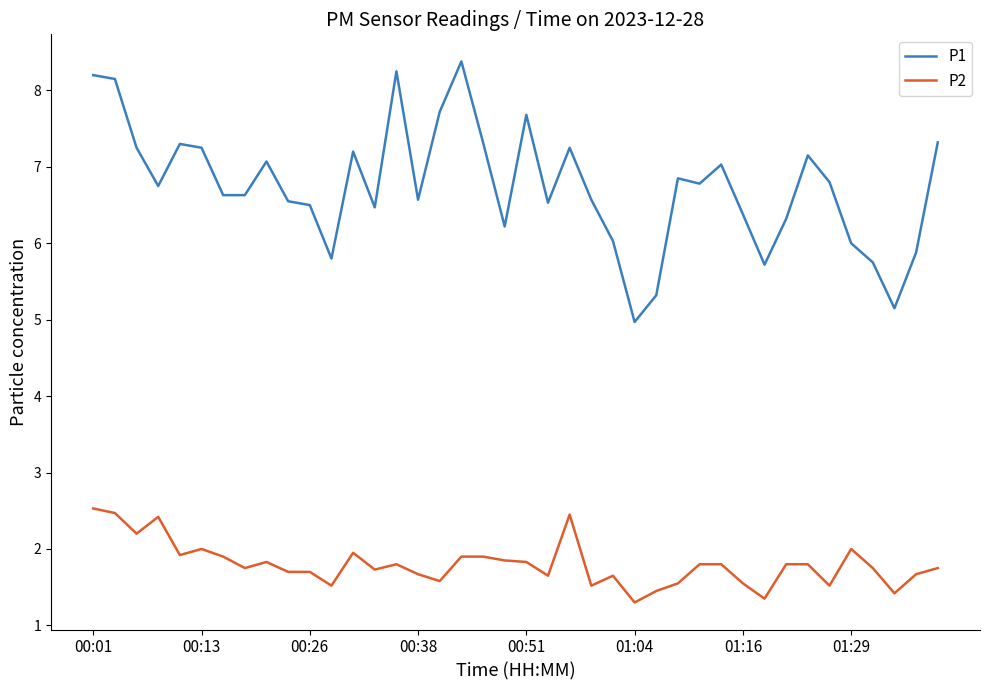

What is the smallest value displayed?

1.3